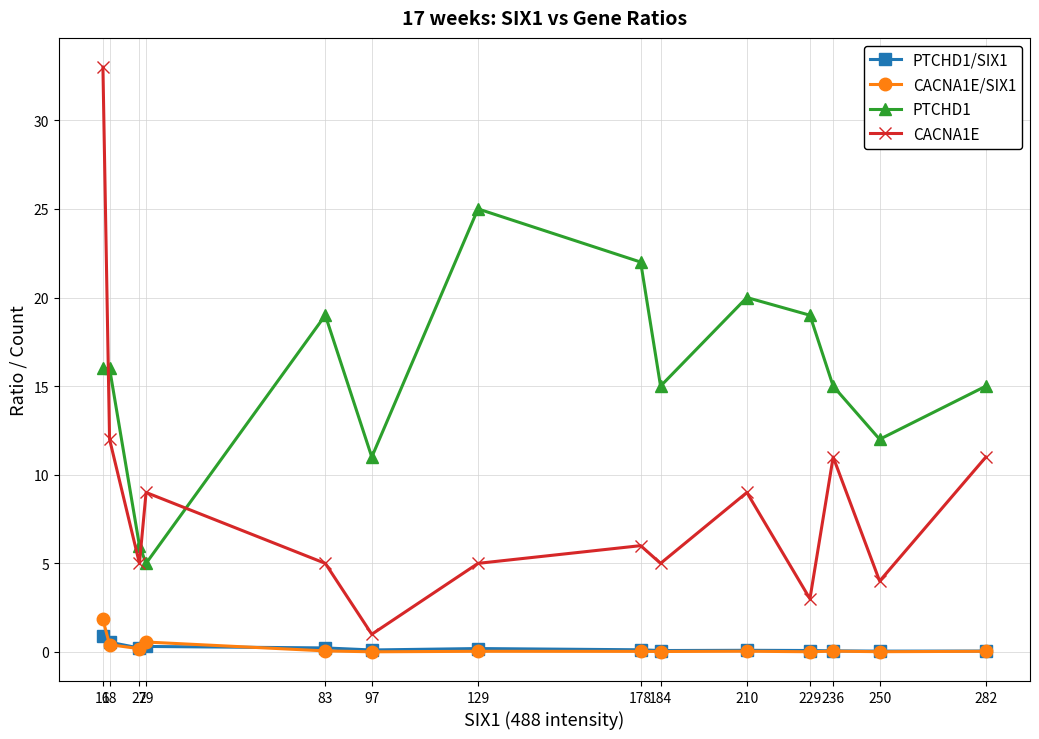

Where is the first local maximum for CACNA1E?

29